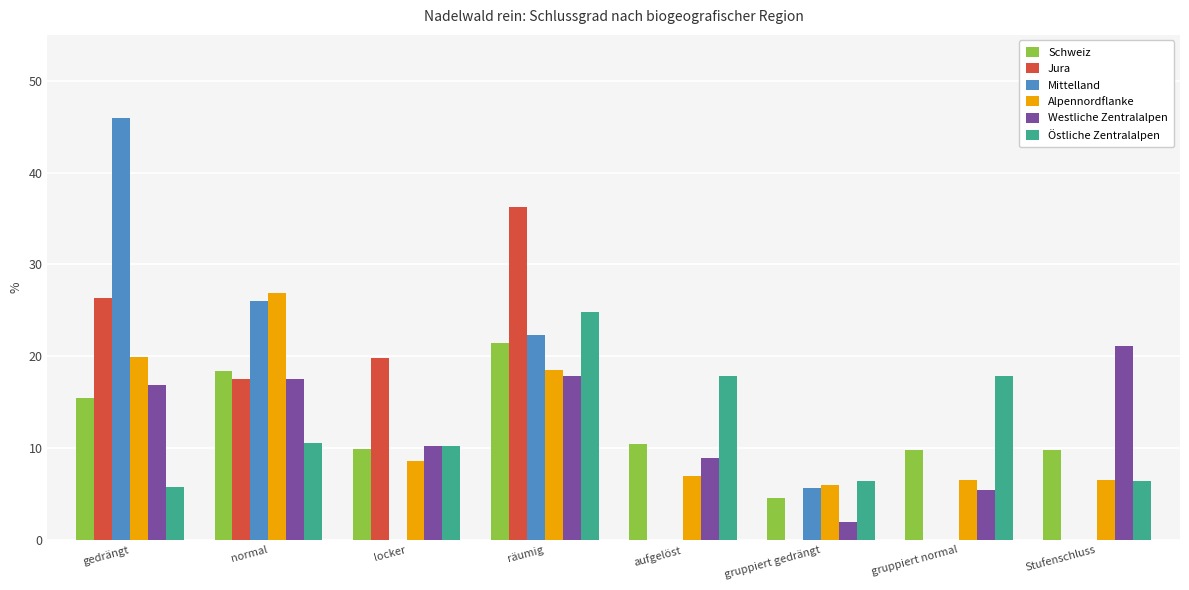

How many data points in Alpennordflanke are above 8?

4